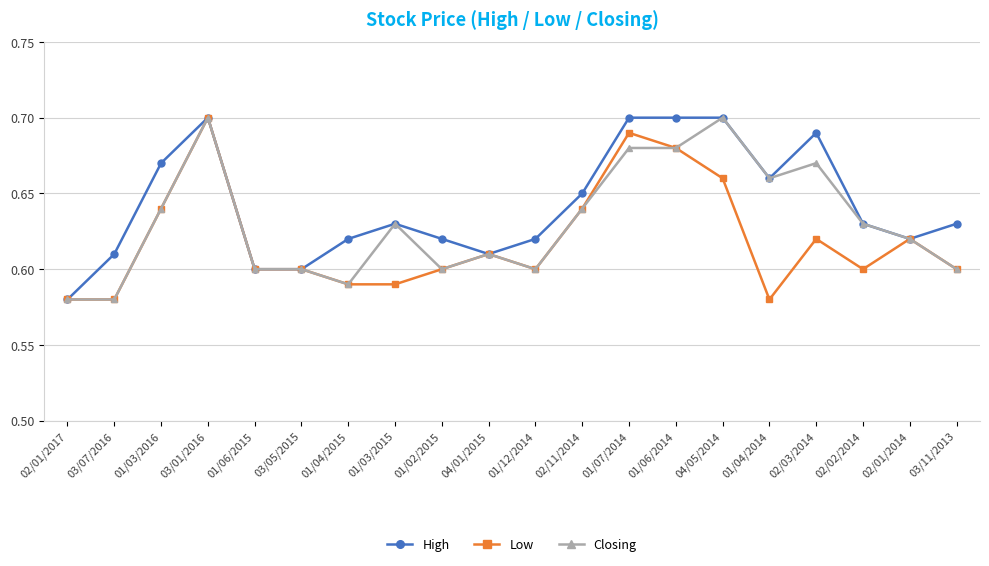

What is the difference between the maximum and second lowest values in the High series?

0.1